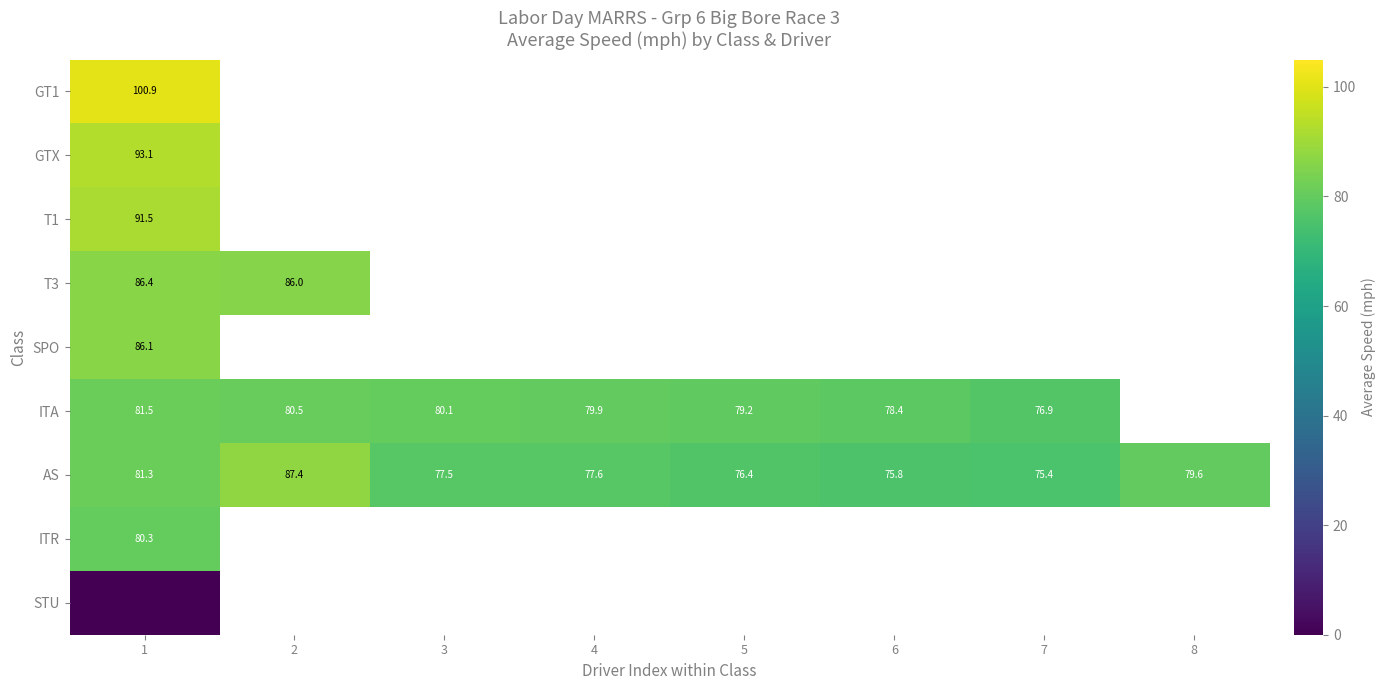

Between 5 and 2, which is larger?

2